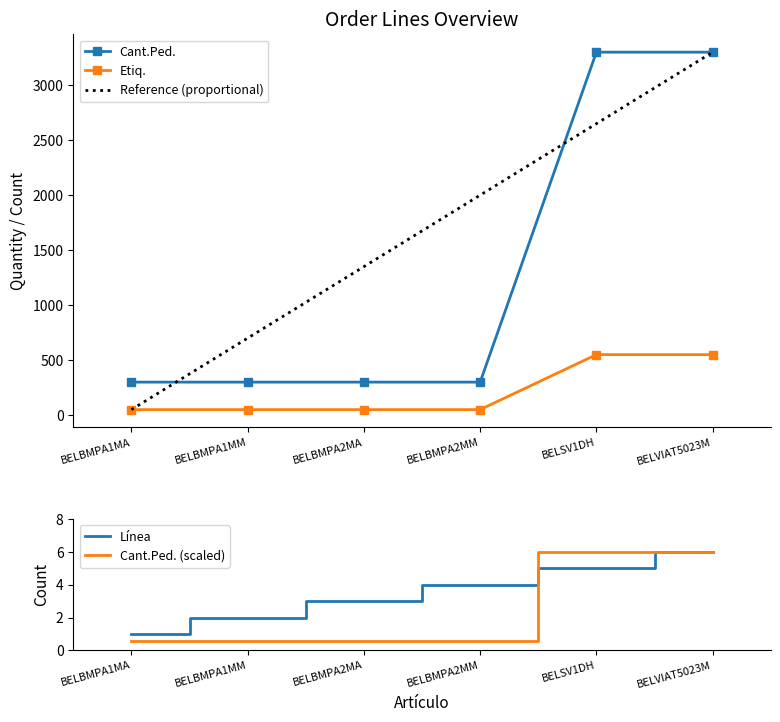

How many series are shown in this chart?

5